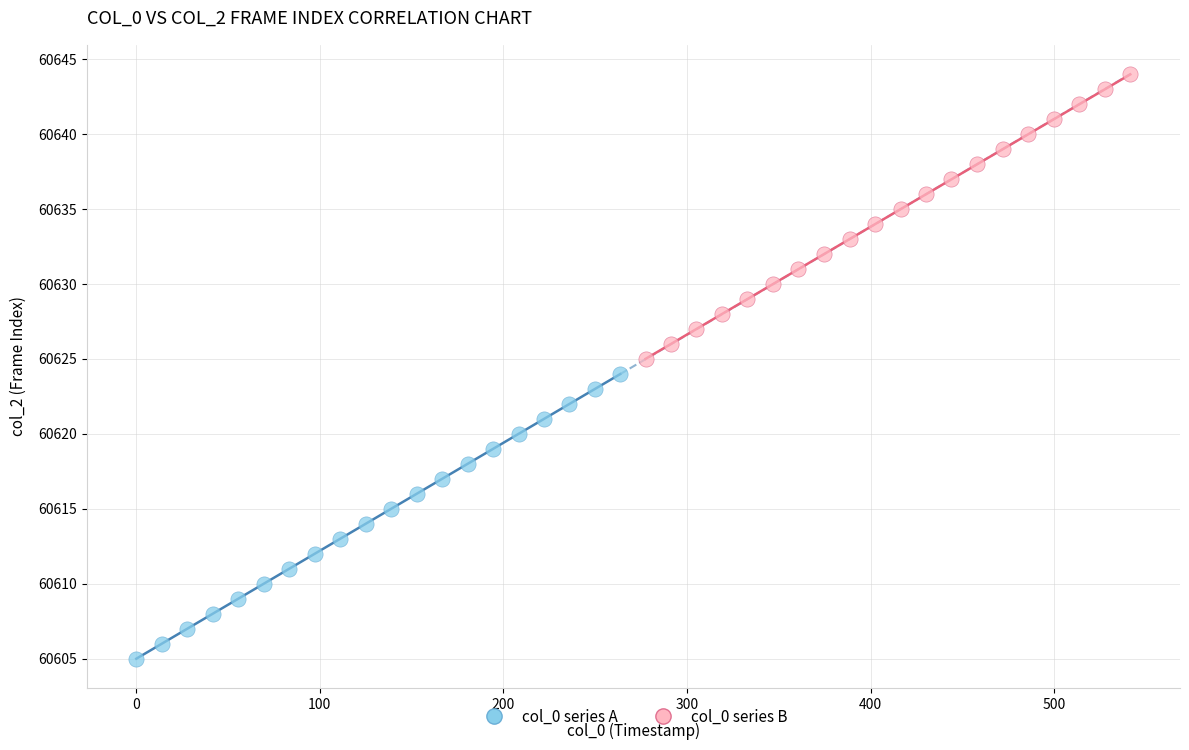

What are all the series names shown in the legend?

col_0 series A, col_0 series B